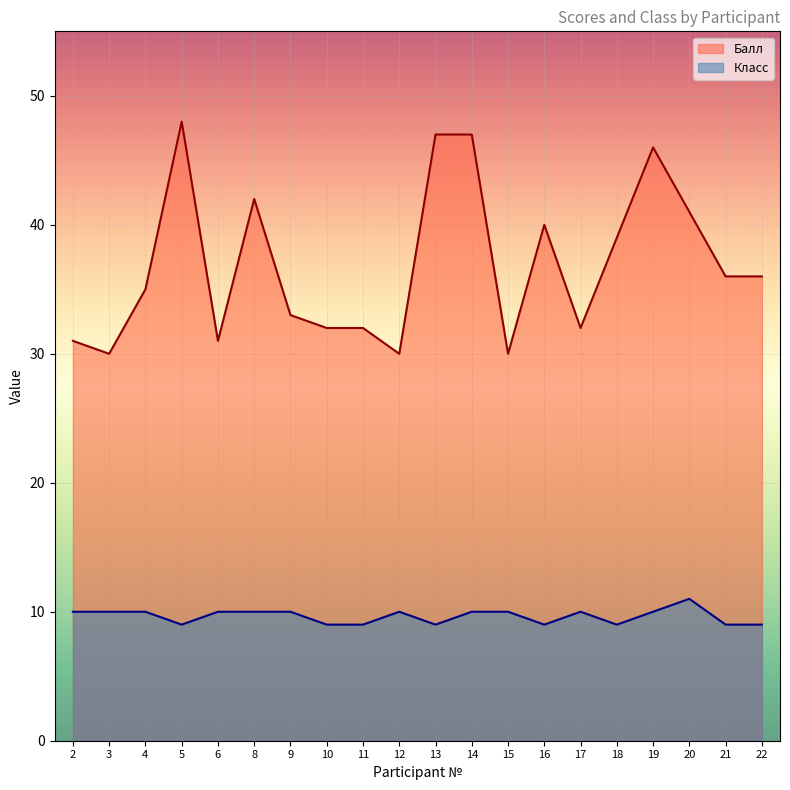

What is the sum of the Балл values at 19 and 5?

94